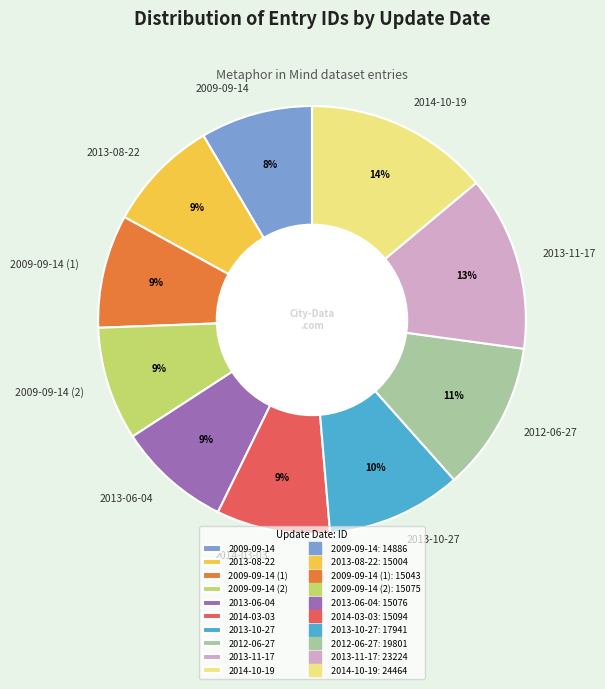

Which has a higher value, 2009-09-14 or 2014-10-19?

2014-10-19